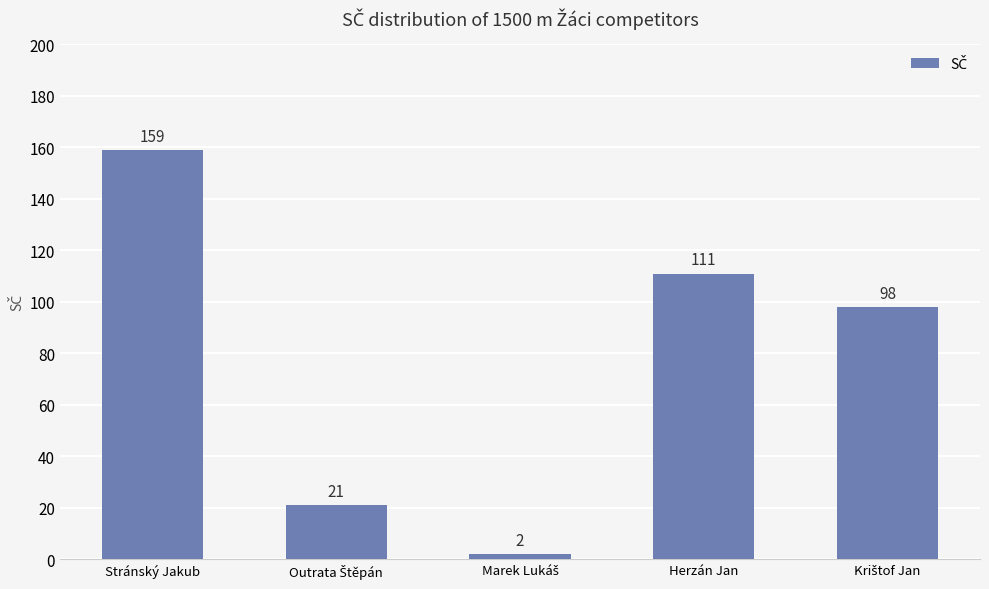

How many categories are shown in the chart?

5